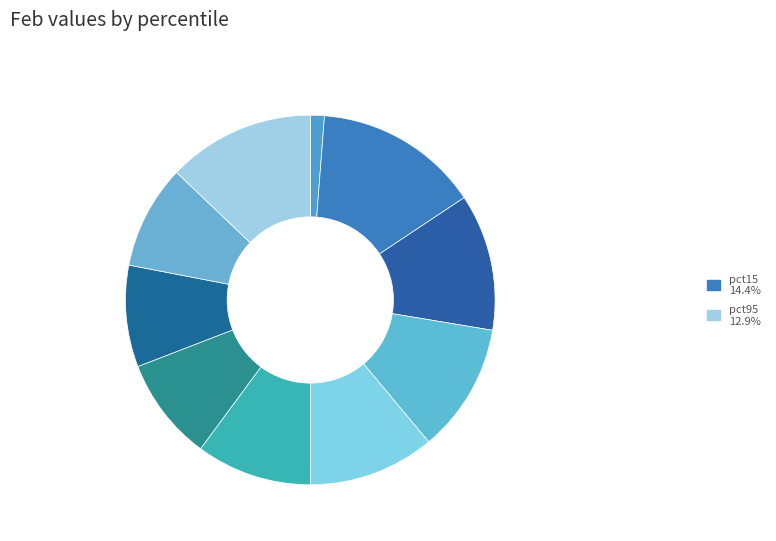

Count the number of slices in the pie.

10